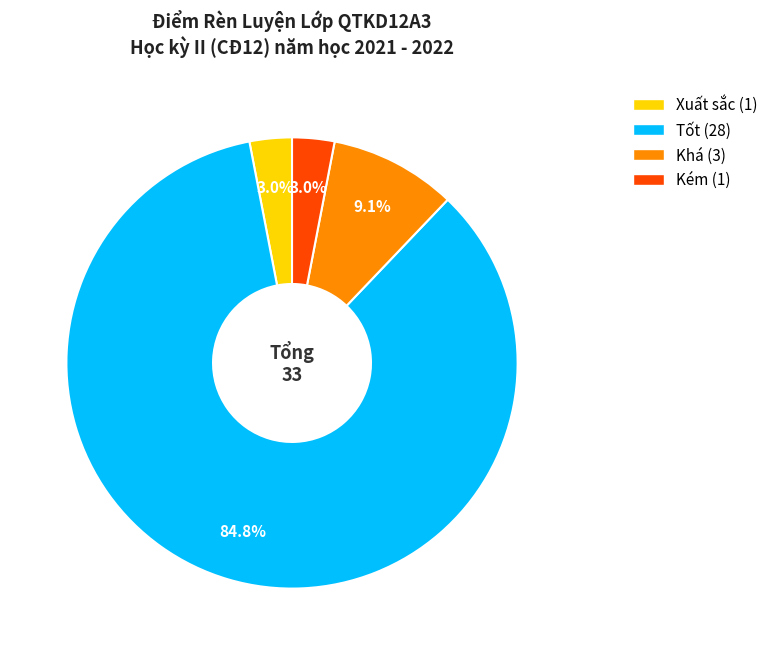

To the nearest percent, what is the difference between the largest and smallest slice percentages?

82%